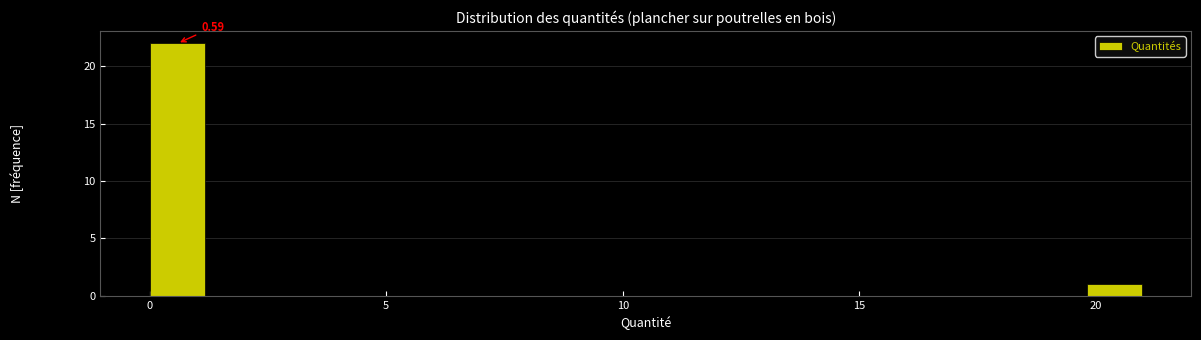

Read against the x-axis, roughly where is the centre of the tallest bar?

0.5